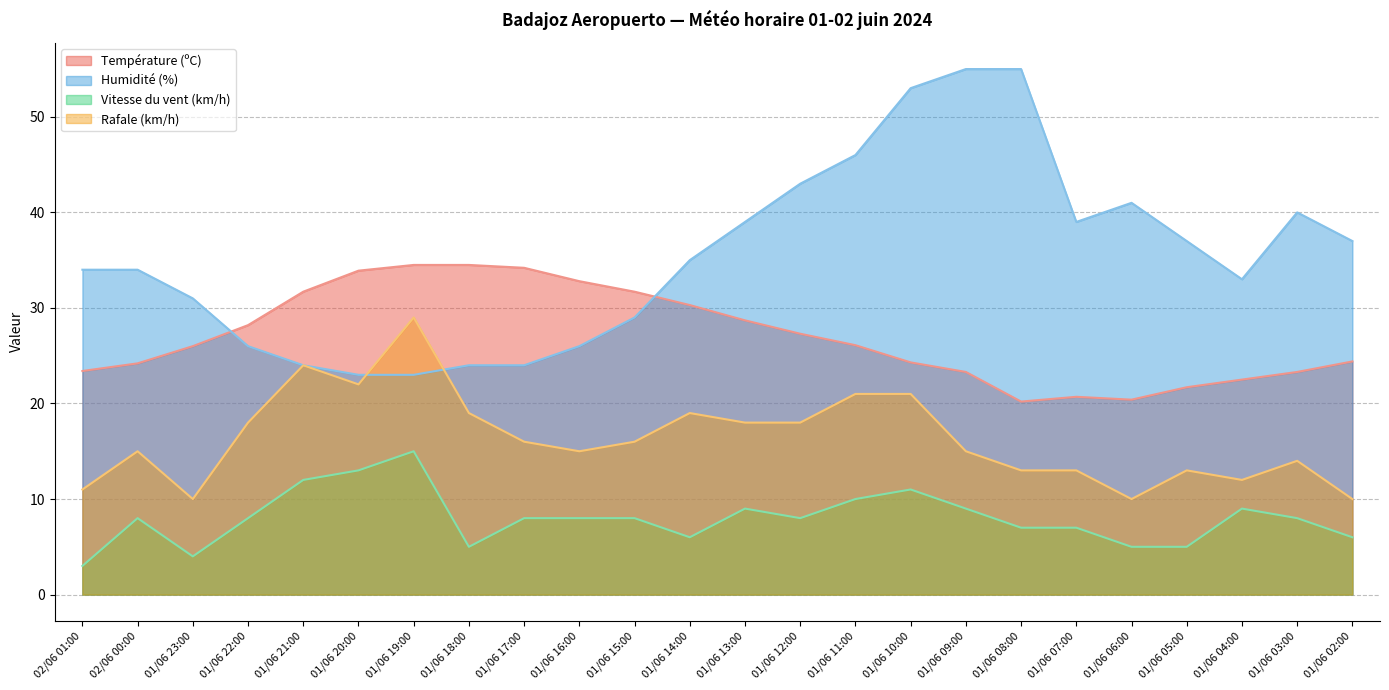

Rank the series by their average value, from lowest to highest.

Vitesse du vent (km/h), Rafale (km/h), Température (ºC), Humidité (%)